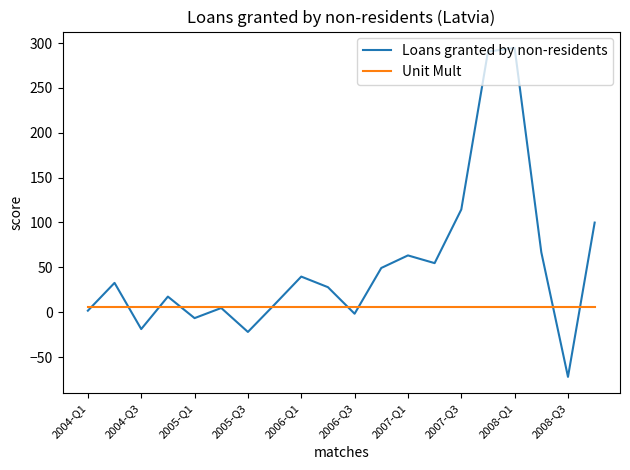

Which series has the largest range (max minus min)?

Loans granted by non-residents